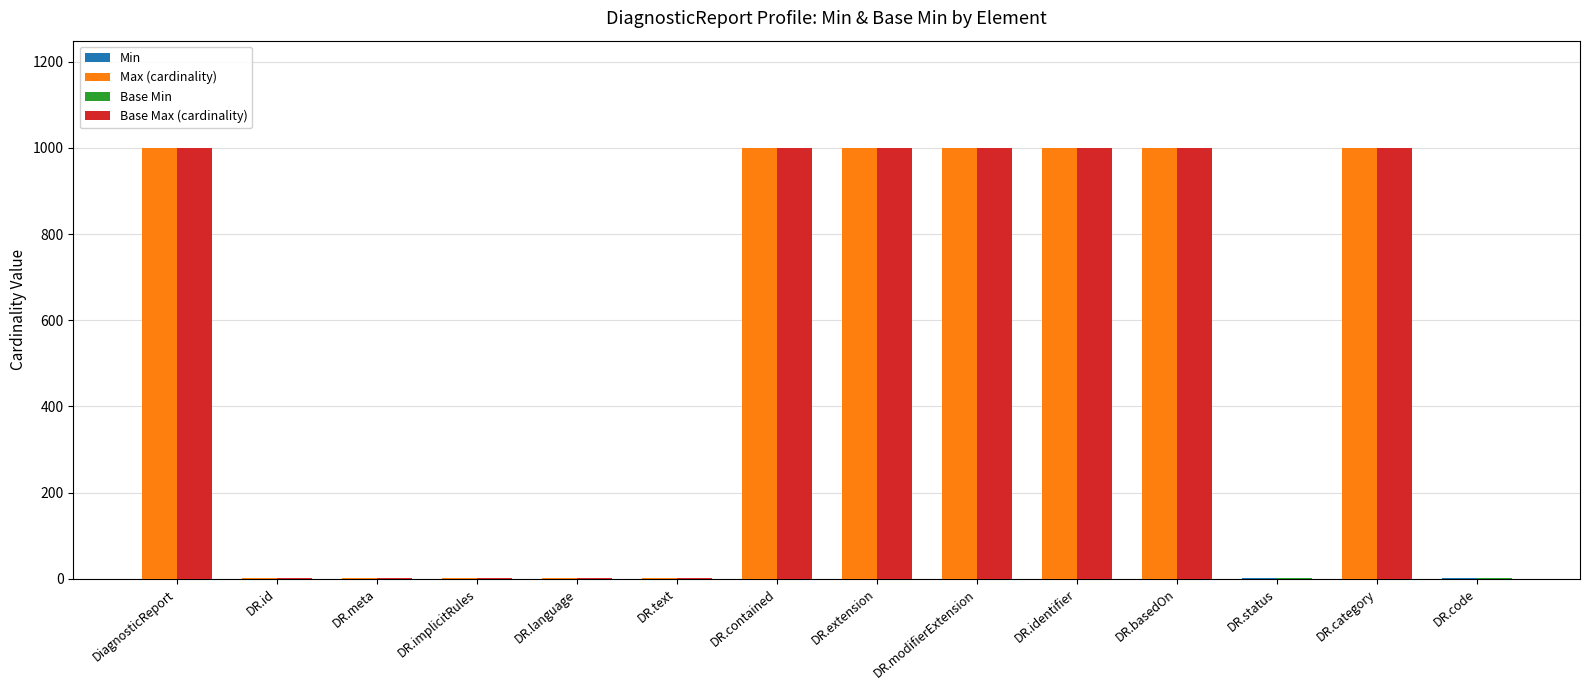

At which category is the sum across all series the highest?

DiagnosticReport